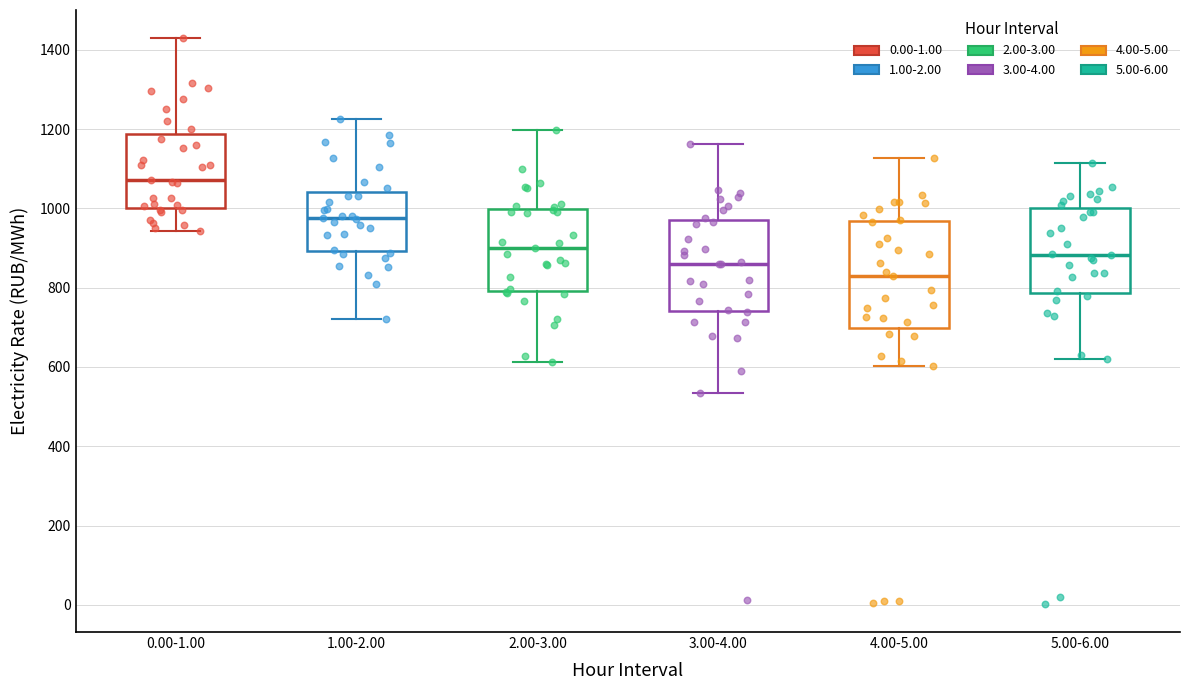

Reading left to right, read every box against the y-axis: the position of its median line, the range the box covers, and the ends of its whiskers. The values are not printed on the chart, so give them approximately, as read against the axis.

0.00-1.00: median 1080, box 1000 to 1180, whiskers 940 to 1420
1.00-2.00: median 980, box 900 to 1040, whiskers 720 to 1220
2.00-3.00: median 900, box 800 to 1000, whiskers 620 to 1200
3.00-4.00: median 860, box 740 to 980, whiskers 540 to 1160
4.00-5.00: median 840, box 700 to 960, whiskers 600 to 1120
5.00-6.00: median 880, box 780 to 1000, whiskers 620 to 1120